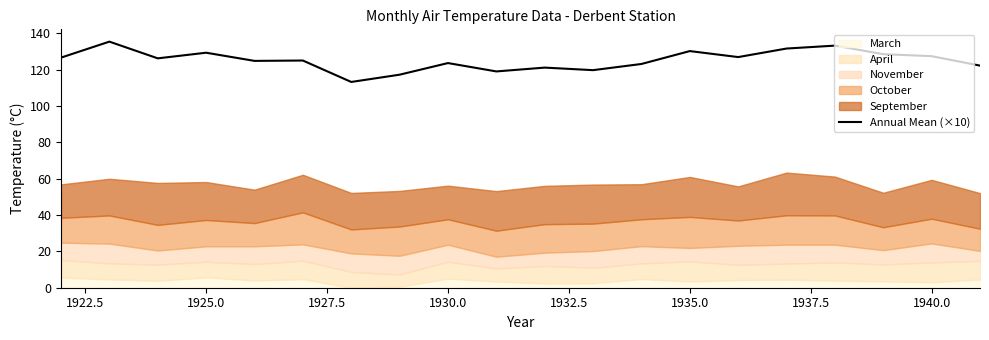

What is the highest value of the Annual Mean (×10) series?

135.5